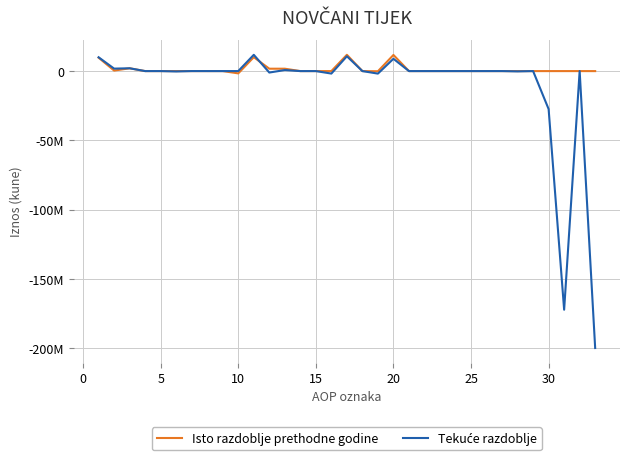

Is this an area chart (filled region under the line)?

No